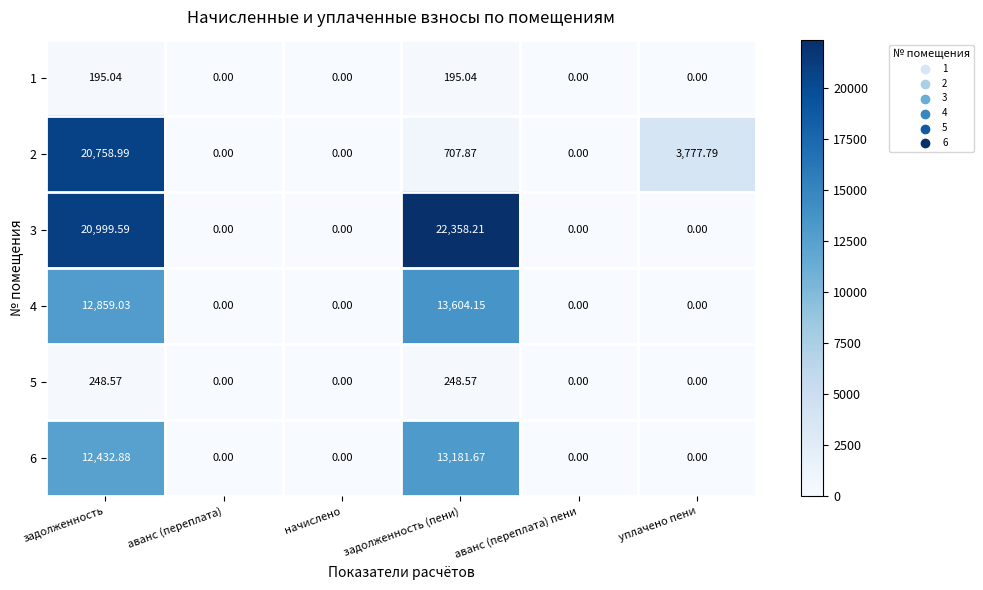

Which label corresponds to the largest value in the chart?

задолженность (пени)